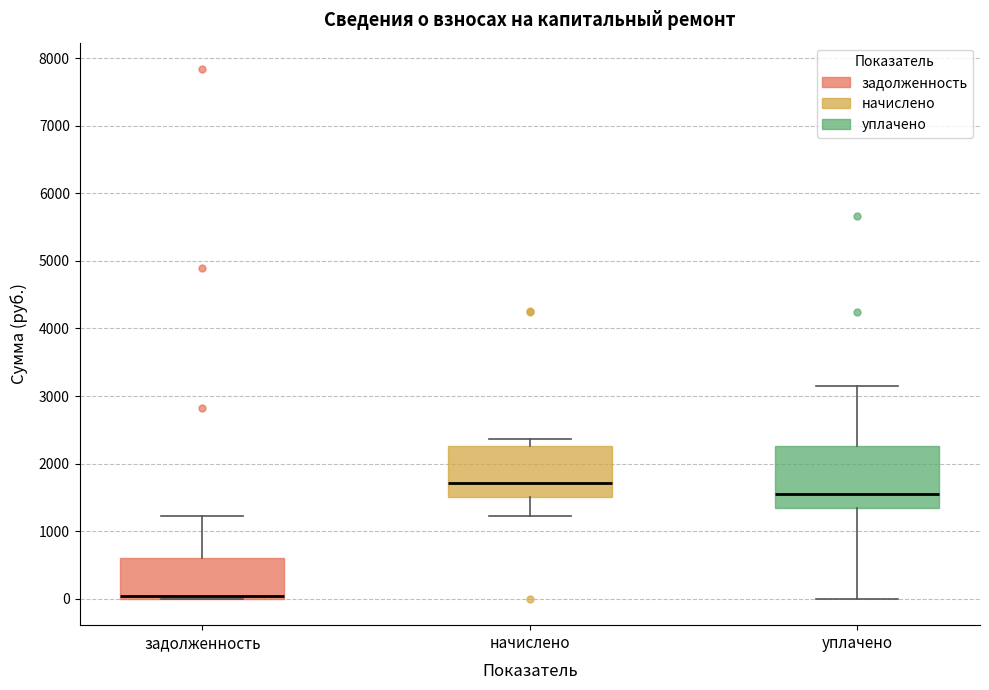

Which box is the tallest, from its lower edge to its upper edge?

уплачено